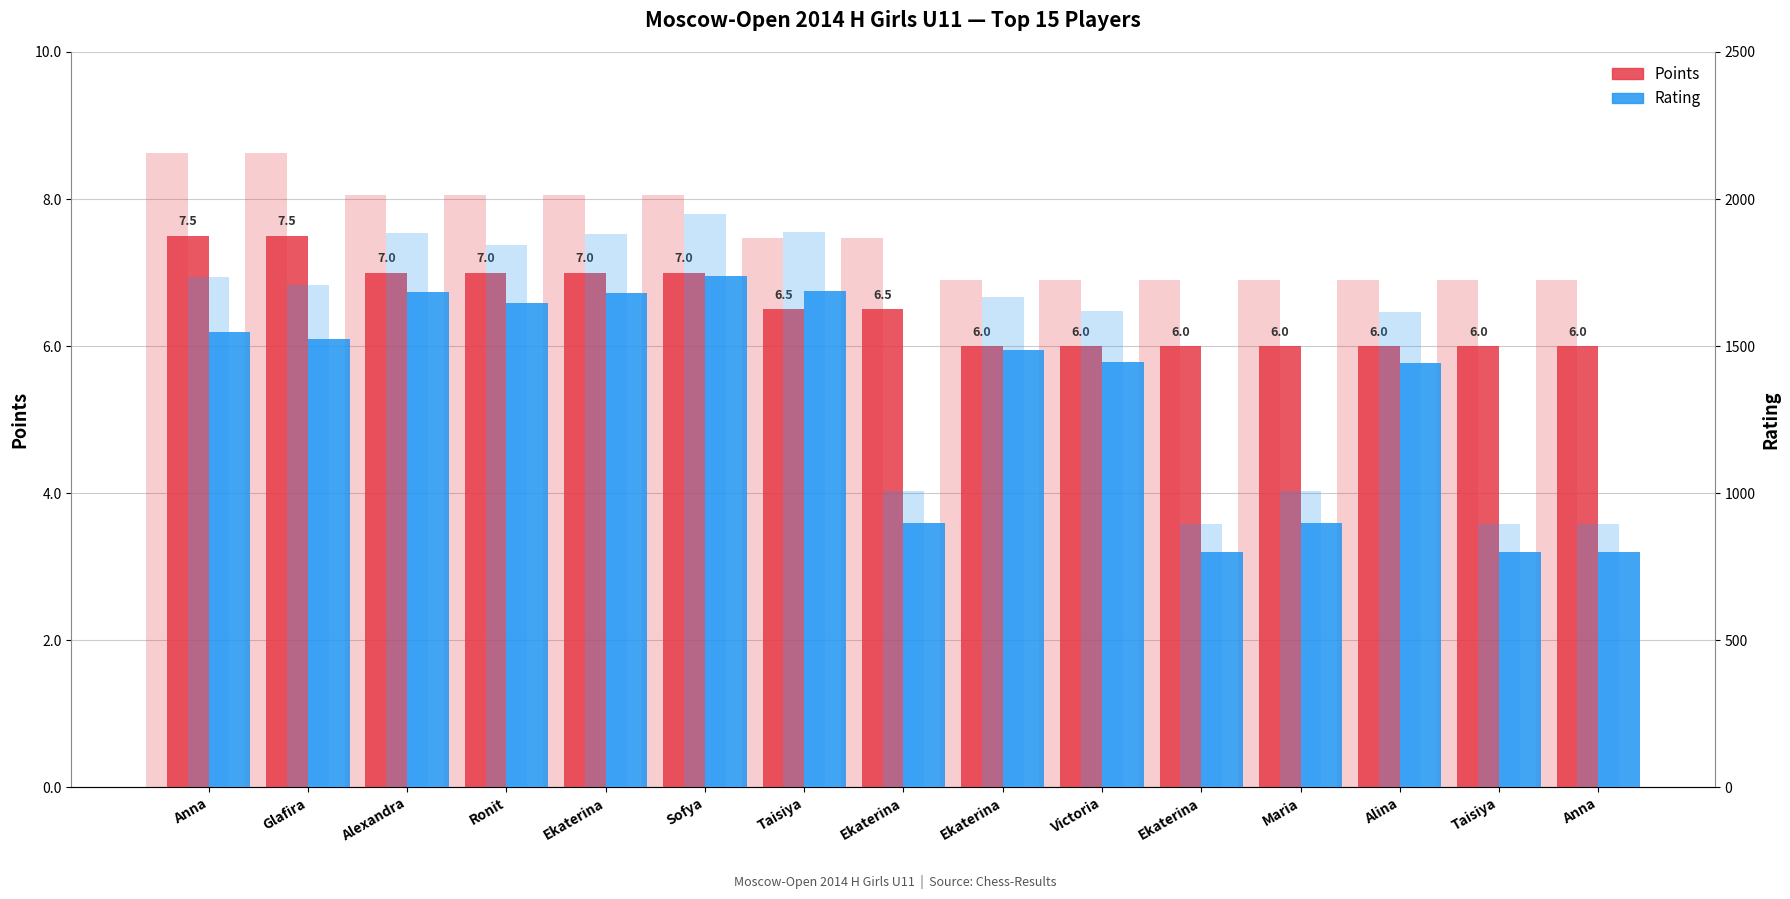

What are all the series names shown in the legend?

Points, Rating